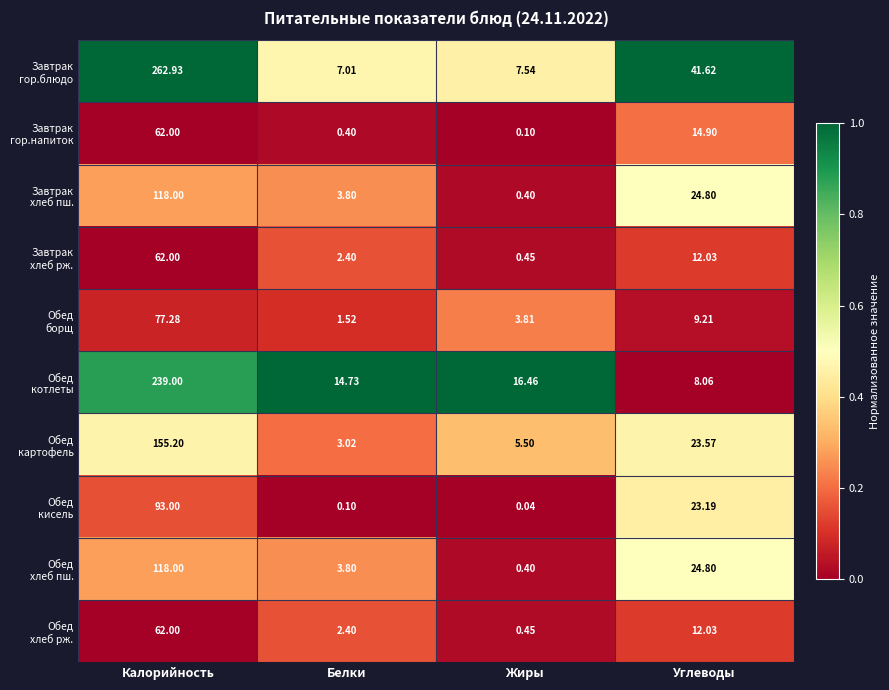

At which category is the sum across all series the highest?

Калорийность